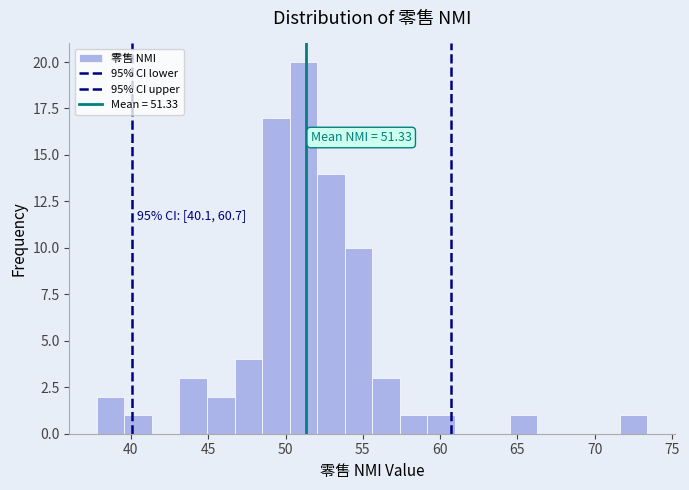

Around what value on the x-axis is the tallest bar? Give the approximate position of its centre, as read against the axis.

51.0